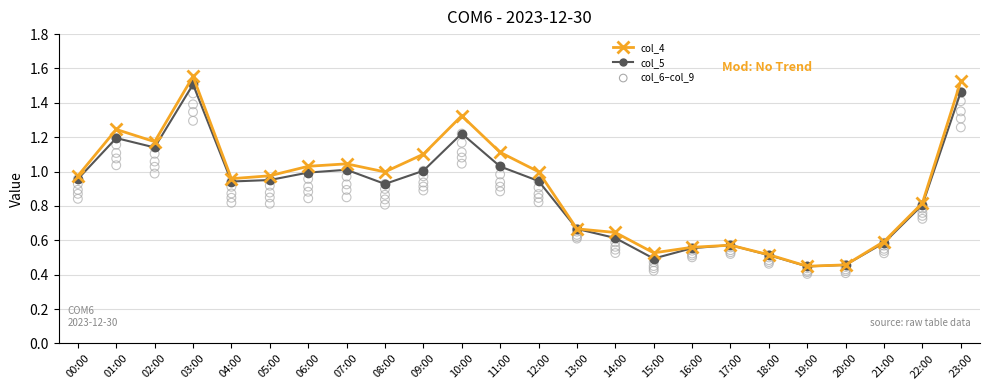

Which series reaches the minimum Y coordinate?

col_9